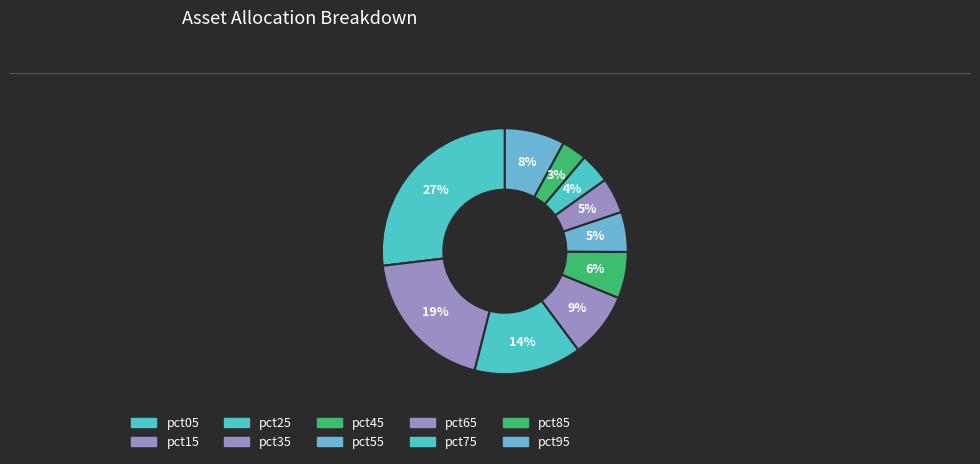

To the nearest percent, what is the average slice percentage?

10%